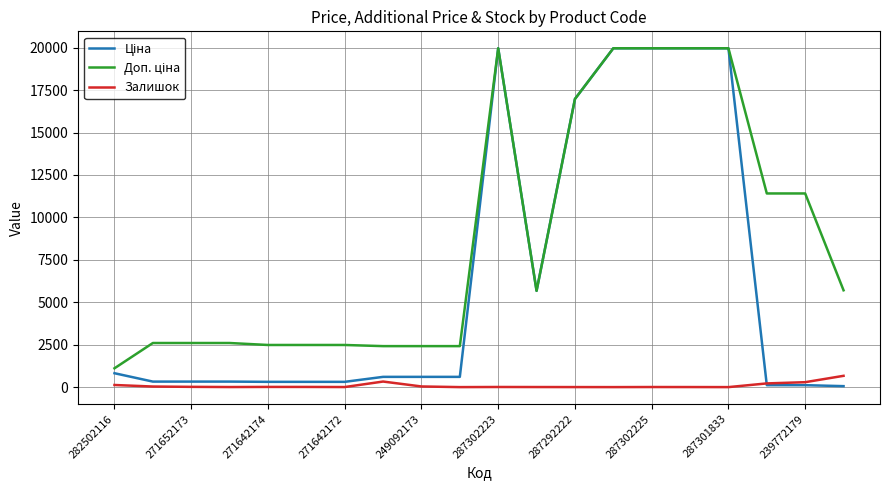

What is the maximum value shown in the chart?

19964.2